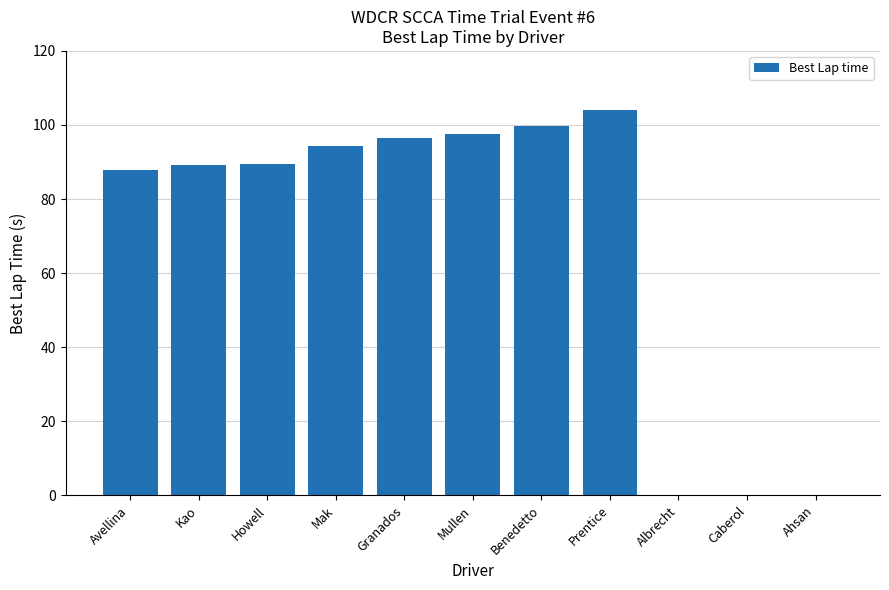

Approximately how many times larger is the value at Avellina compared to Mak?

0.9